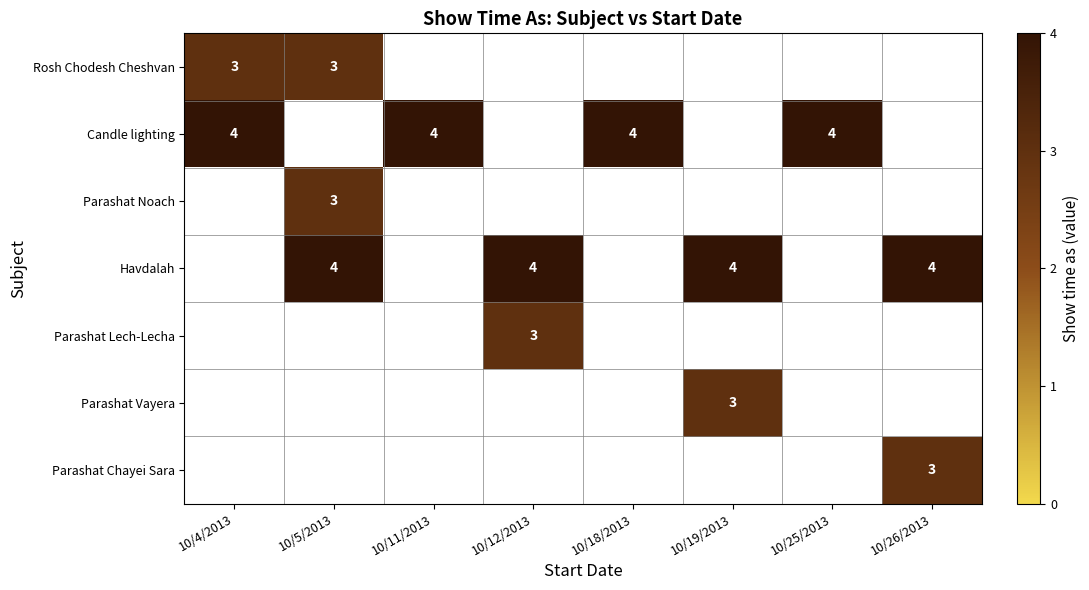

True or false: Rosh Chodesh Cheshvan has a value of 4.1 at 10/5/2013.

False